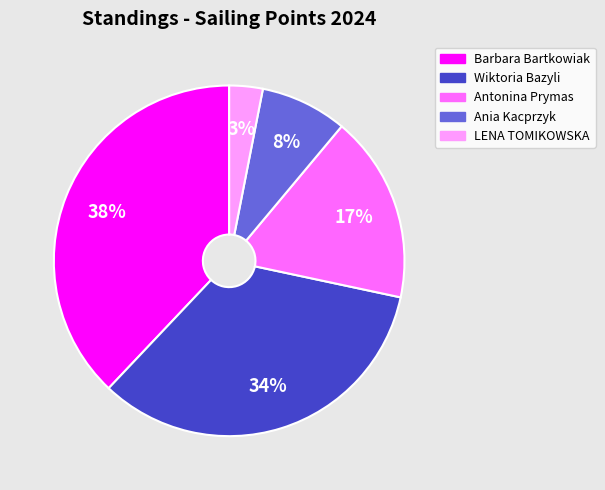

What is the smallest slice in the pie chart?

LENA TOMIKOWSKA